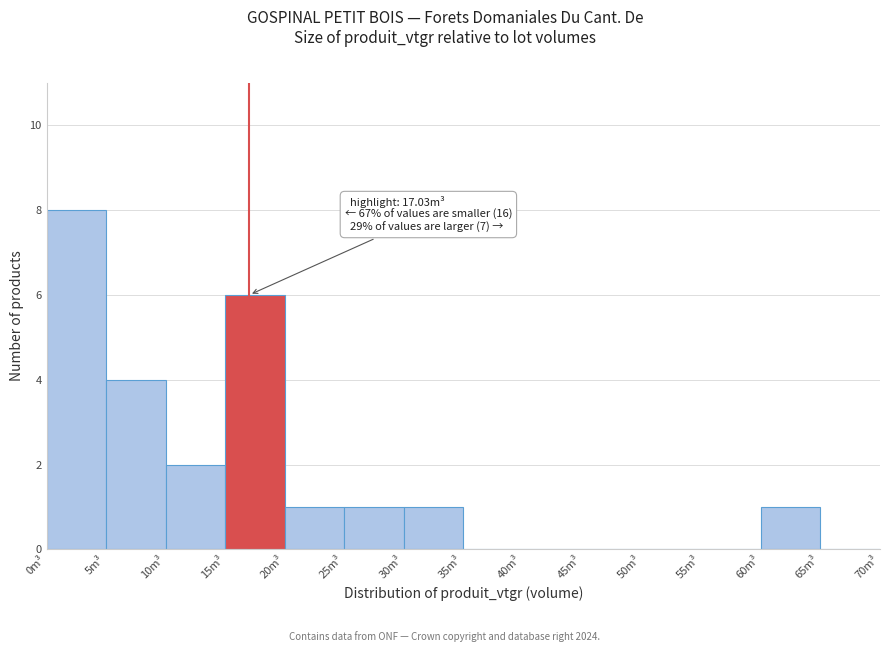

Over which range of the x-axis is the bar tallest?

0 to 5